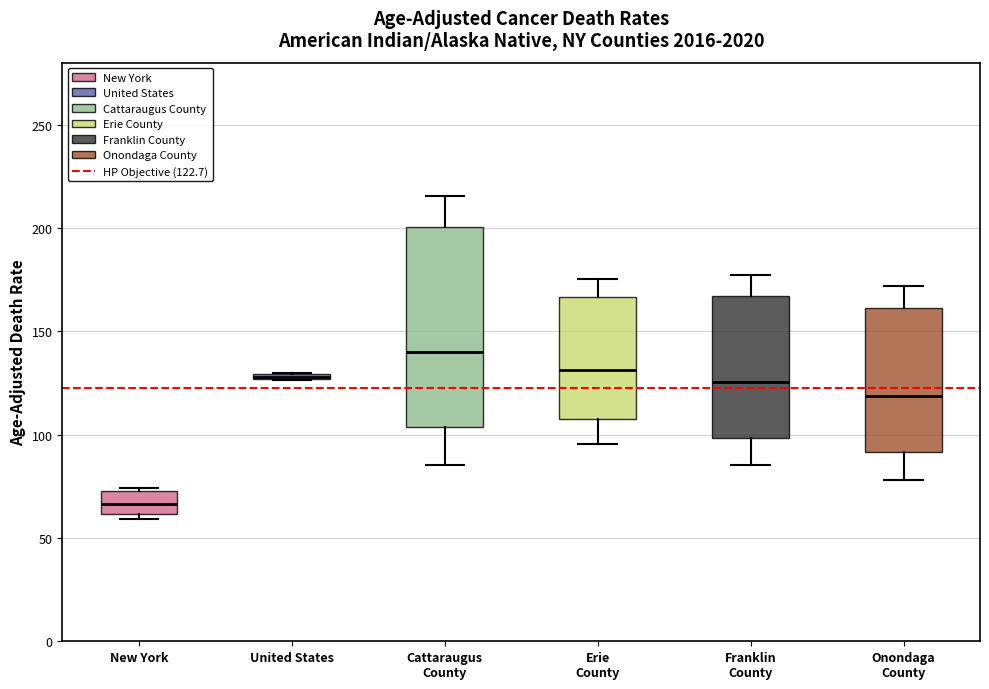

Which box is the tallest, from its lower edge to its upper edge?

Cattaraugus County